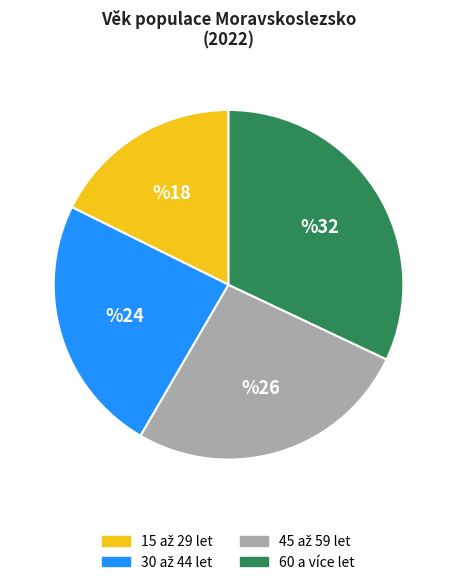

Does any single category account for the majority?

No